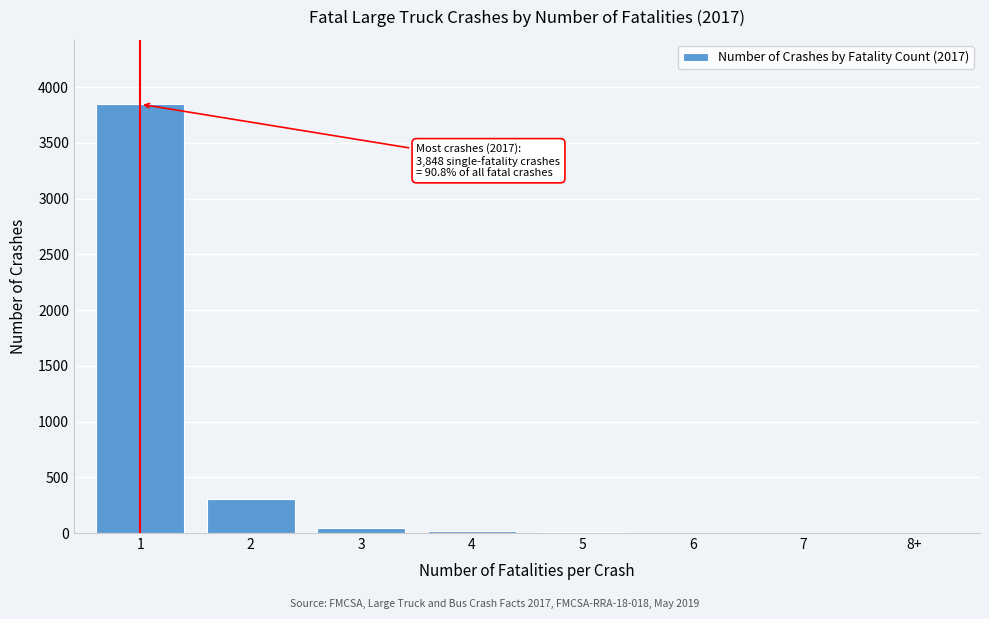

What is the sum of all values?

4237